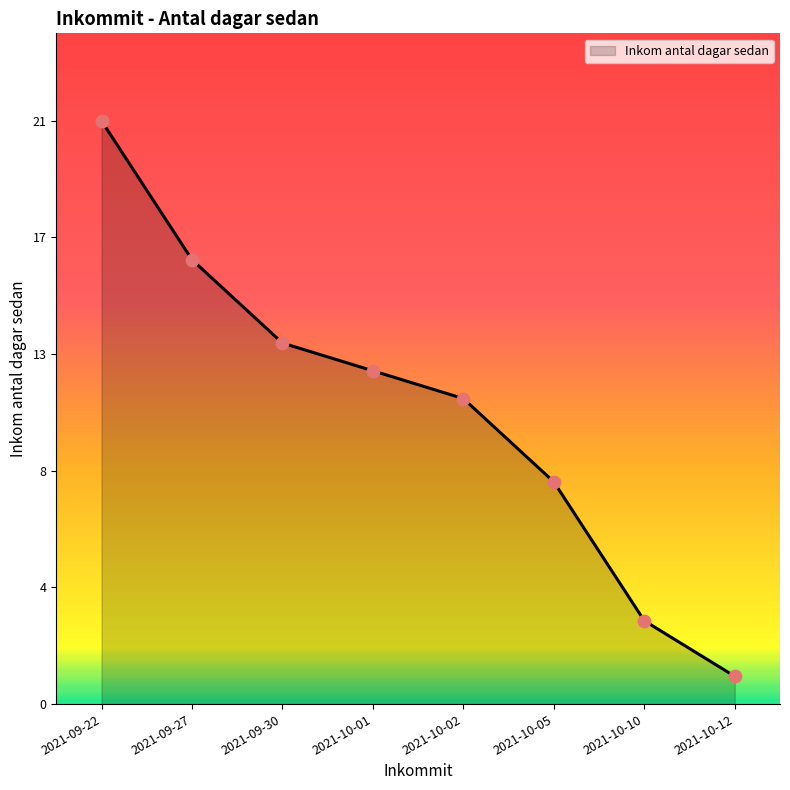

What is the change in value from 2021-09-22 to 2021-10-10?

-18